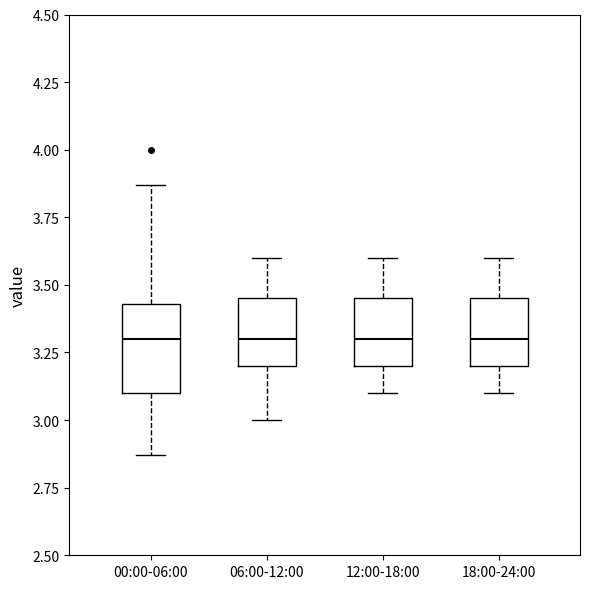

Where is the upper edge of the box for 18:00-24:00 on the y-axis? The values are not printed on the chart, so give them approximately, as read against the axis.

3.45